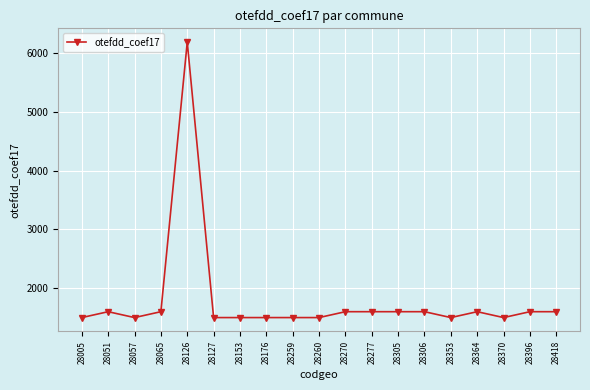

How many values are below 1600?

9